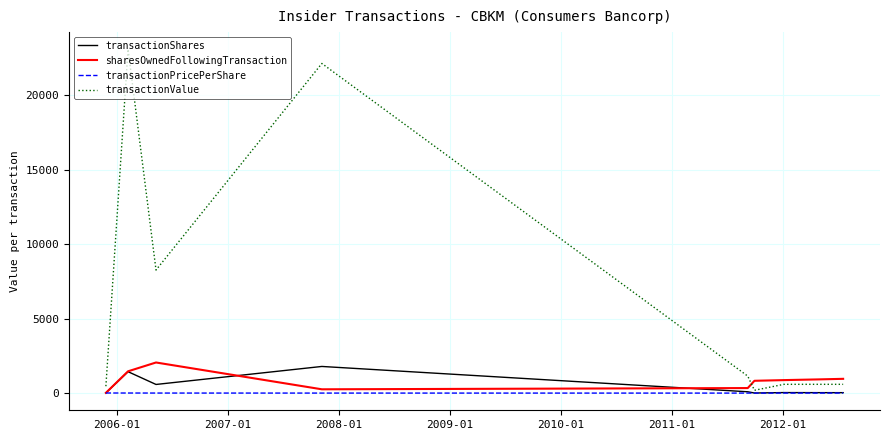

Which series has the largest total across all categories?

transactionValue